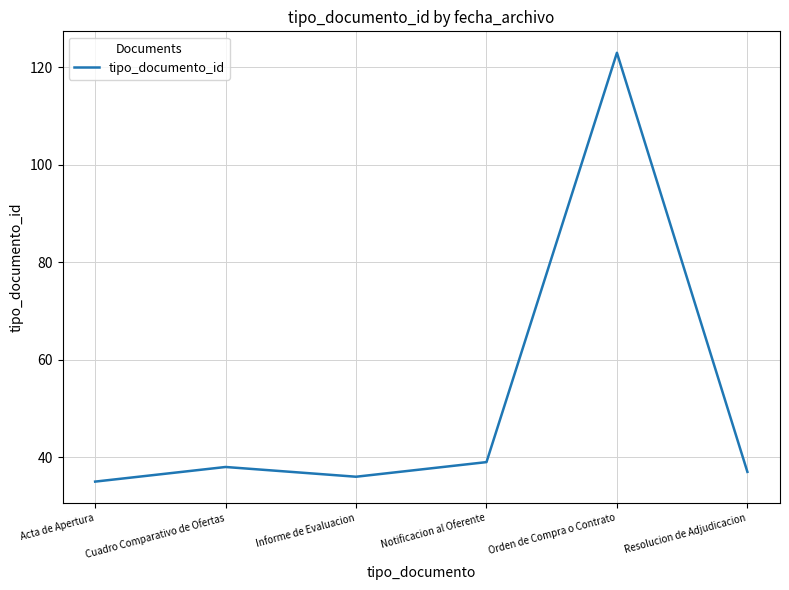

What is the ratio of the value at Resolucion de Adjudicacion to the value at Acta de Apertura?

1.1